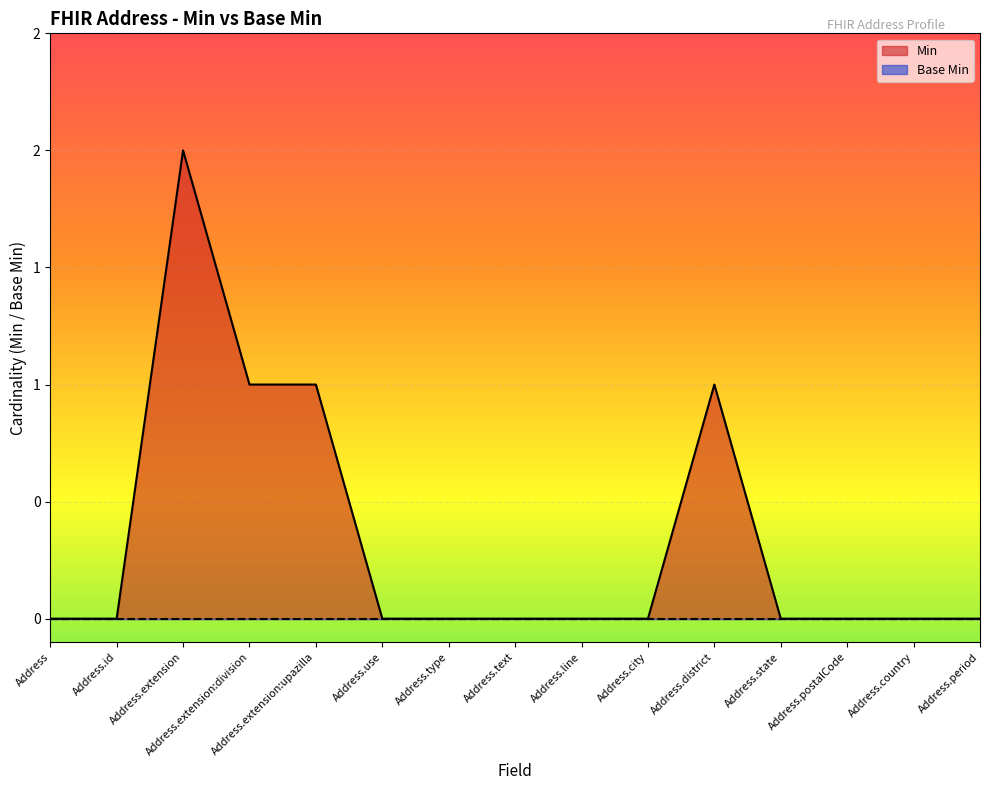

Reading left to right, extract all data points from this chart.

0	0	2	1	1	0	0	0	0	0	1	0	0	0	0